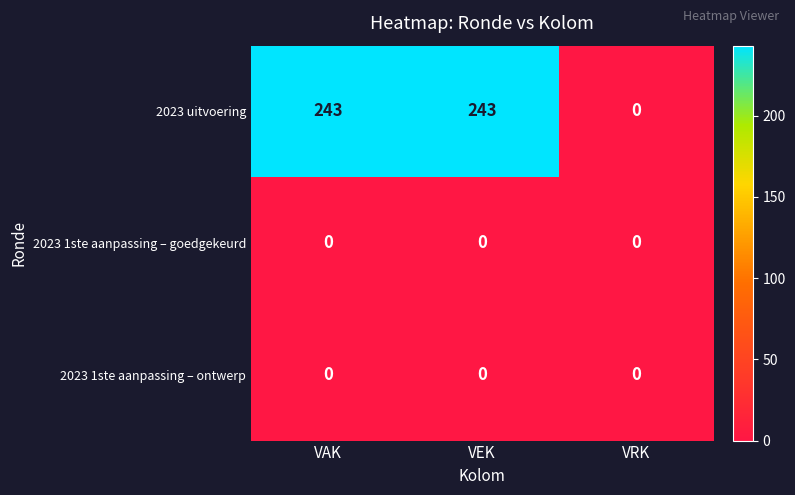

What is the maximum value shown in the chart?

243